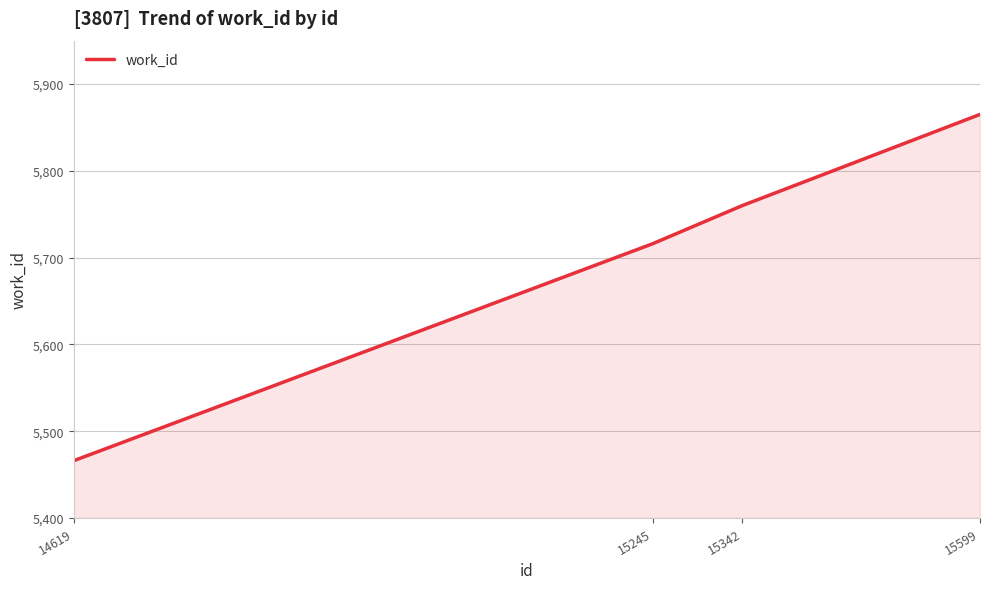

What is the change in value from 14619 to 15599?

+399